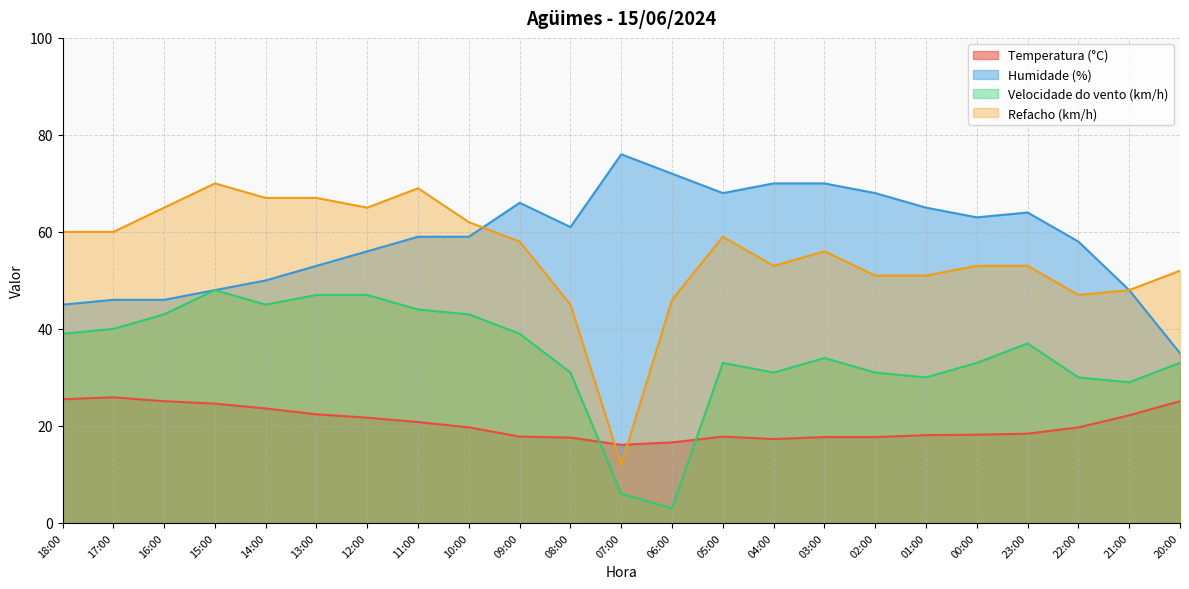

Which category has the highest value in the Temperatura (°C) series?

17:00